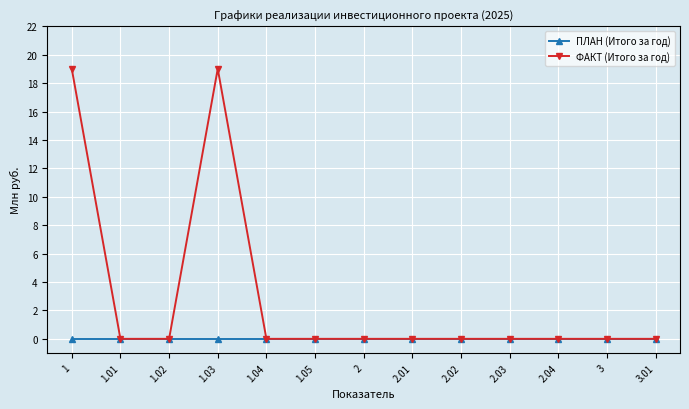

What is the maximum value shown in the chart?

19.0